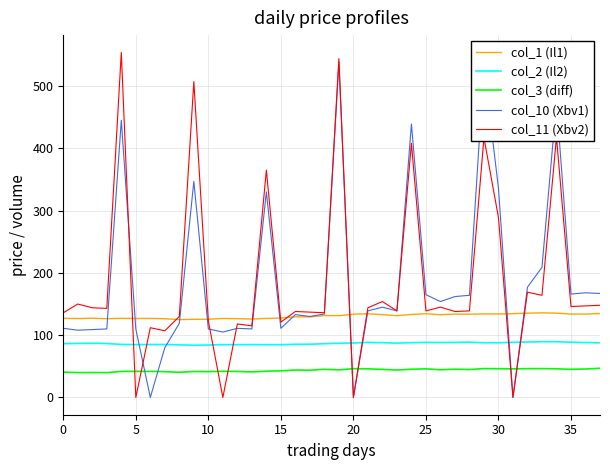

What is the highest value of the col_11 (Xbv2) series?

554.0